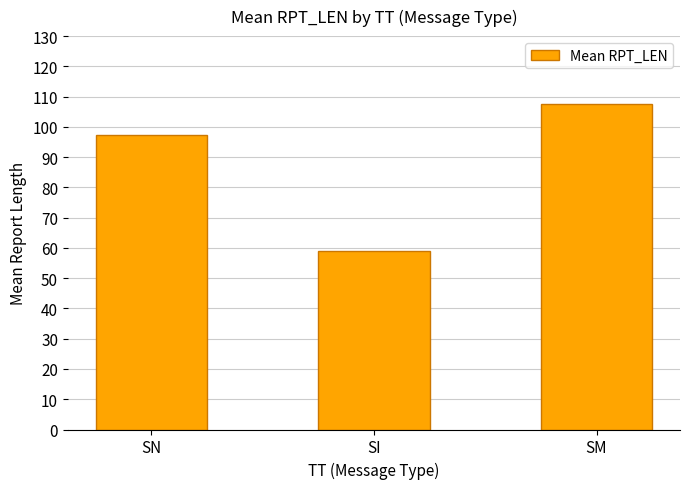

Which category has the highest value across all series?

SM